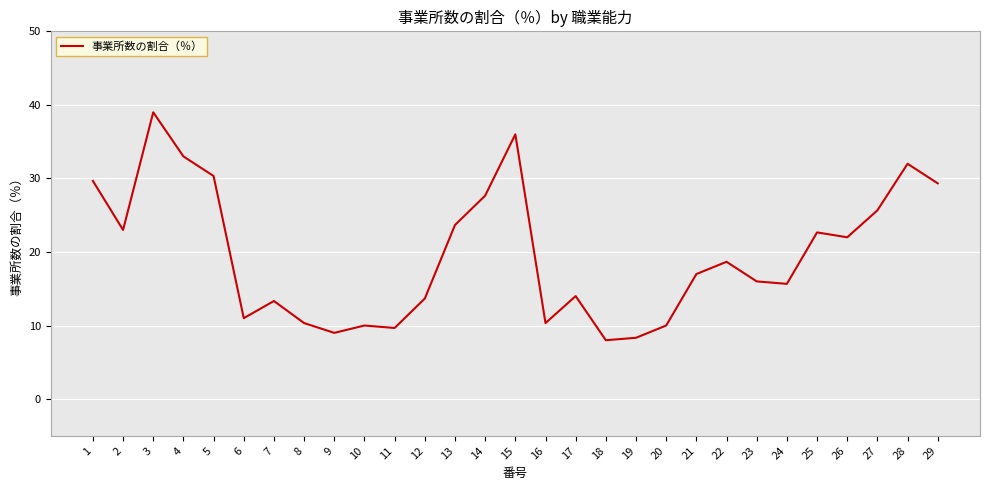

What is the difference between the maximum and second lowest values?

30.7